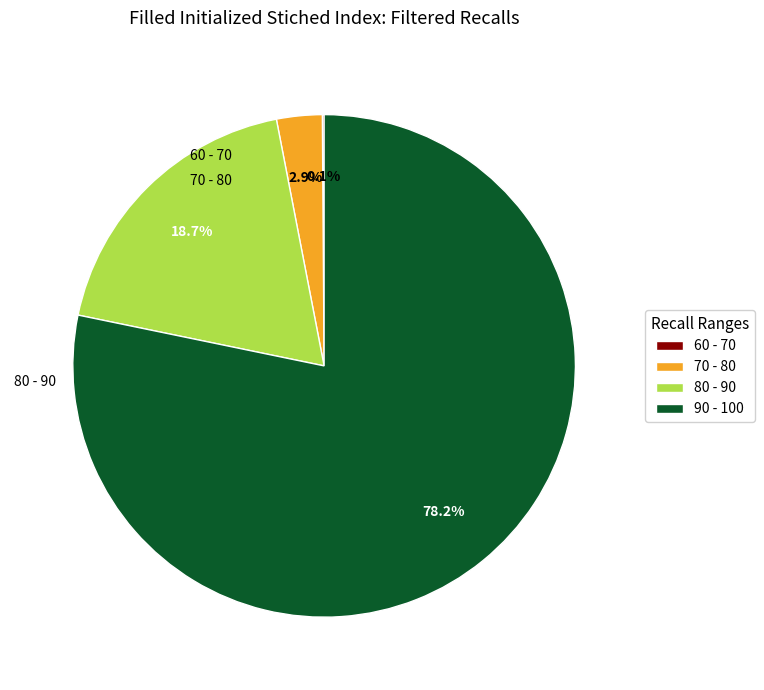

Is there any slice that represents more than half of the pie?

Yes